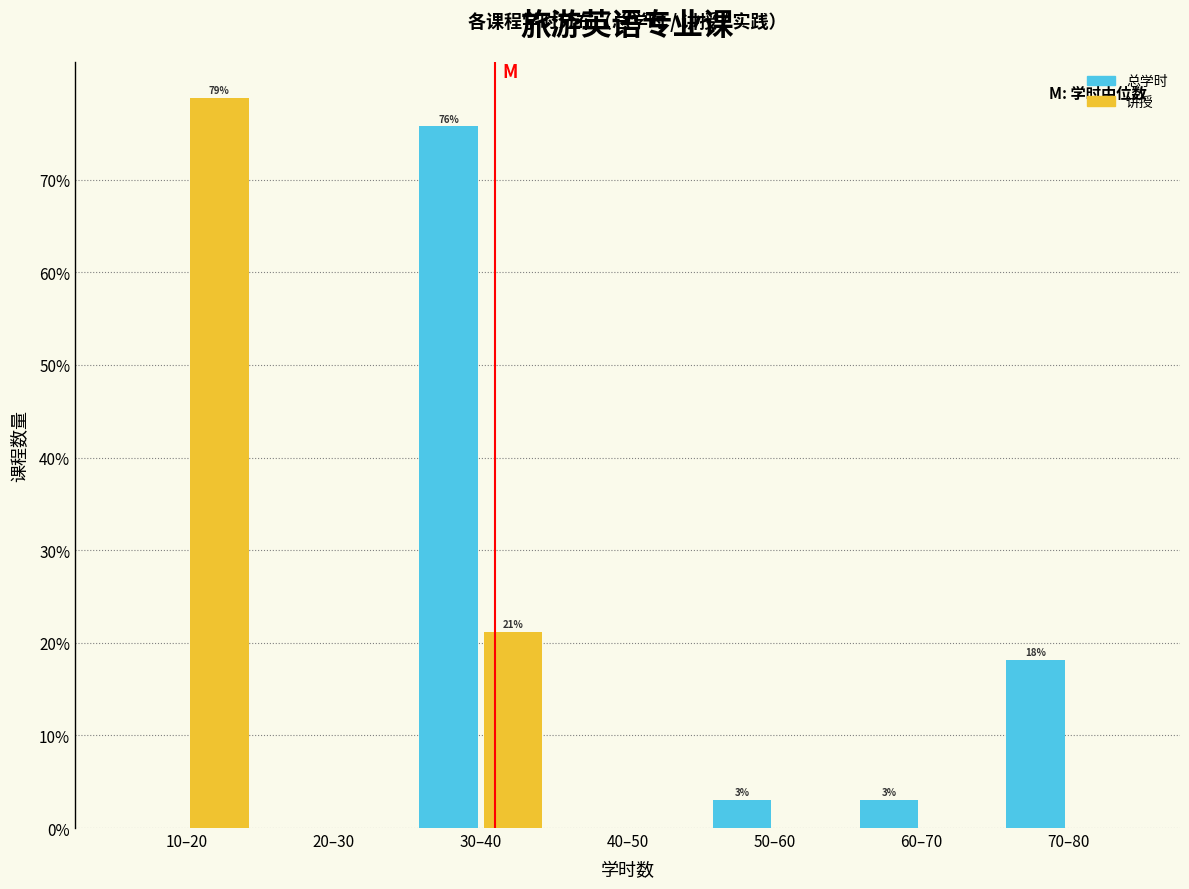

Reading right to left, what are all the values shown in this chart?

总学时: 70–80=18.2	60–70=3.0	50–60=3.0	40–50=0.0	30–40=75.8	20–30=0.0	10–20=0.0
讲授: 70–80=0.0	60–70=0.0	50–60=0.0	40–50=0.0	30–40=21.2	20–30=0.0	10–20=78.8